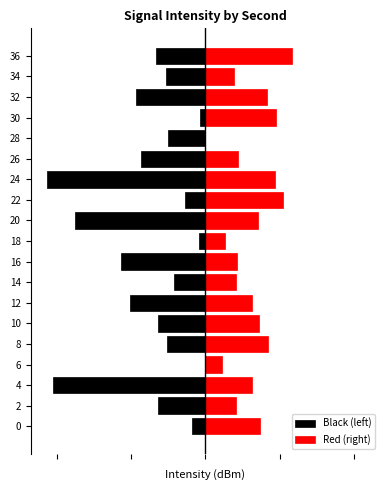

Reading left to right, list all the values displayed in this chart.

Black (left): -1.8	-6.3	-20.5	0.0	-5.1	-6.3	-10.1	-4.2	-11.3	-0.9	-17.5	-2.8	-21.3	-8.7	-5.0	-0.7	-9.3	-5.2	-6.7
Red (right): 7.3	4.1	6.3	2.2	8.4	7.2	6.2	4.2	4.3	2.7	7.1	10.4	9.4	4.4	0.0	9.5	8.3	3.8	11.7